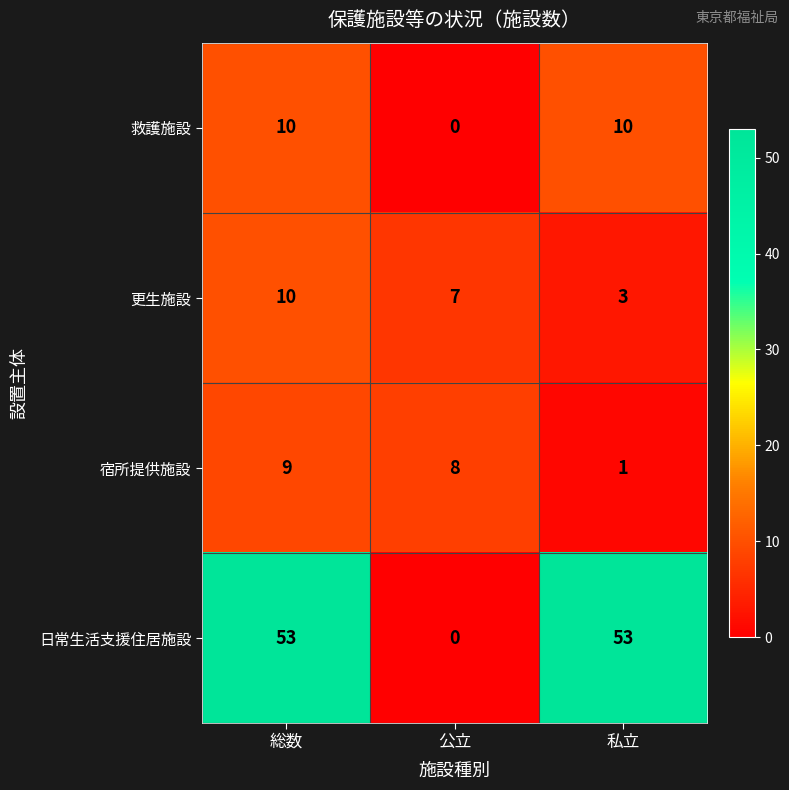

Rank the series at 私立 from lowest to highest value.

宿所提供施設, 更生施設, 救護施設, 日常生活支援住居施設